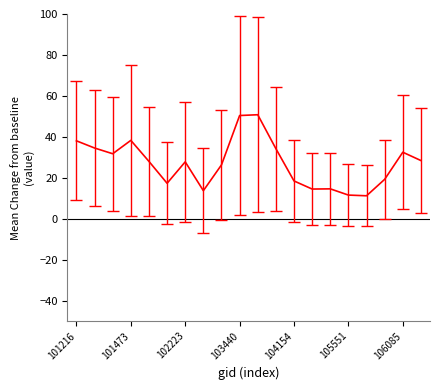

What is the minimum value shown in the chart?

11.2